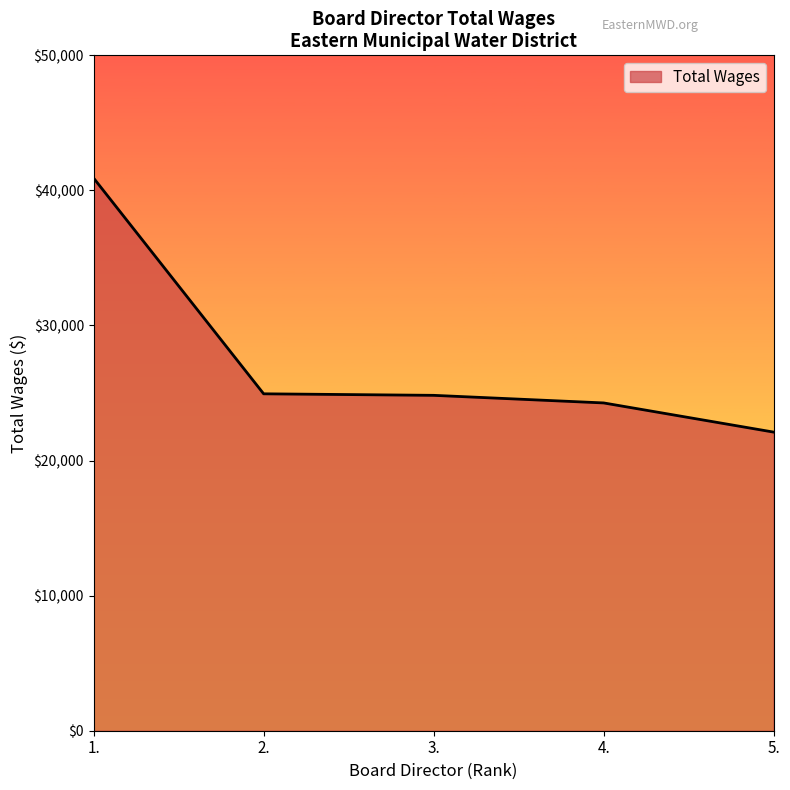

Does the chart display data point markers on the line(s)?

No